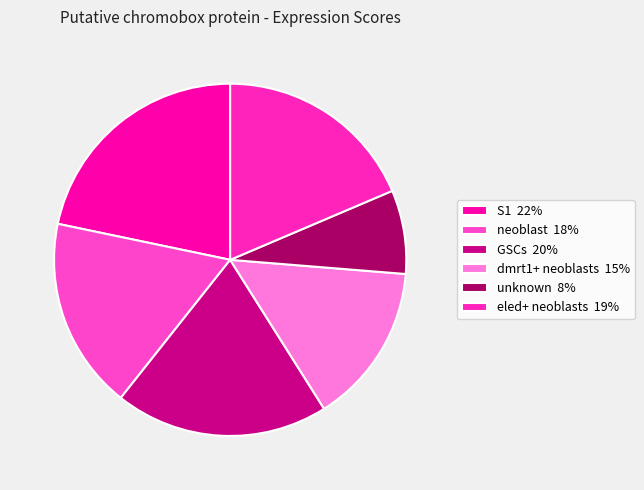

Does GSCs account for over 50% of the chart?

No